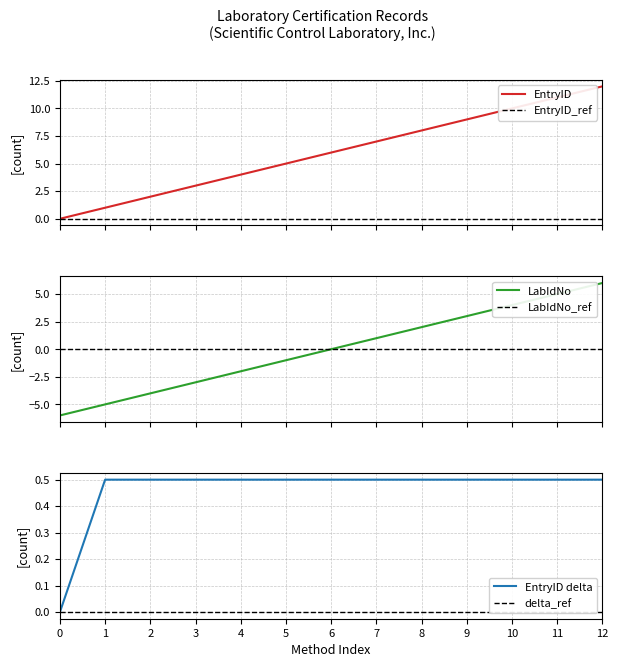

At 10, list the series in order from largest to smallest.

EntryID, LabIdNo, EntryID delta, EntryID_ref, LabIdNo_ref, delta_ref